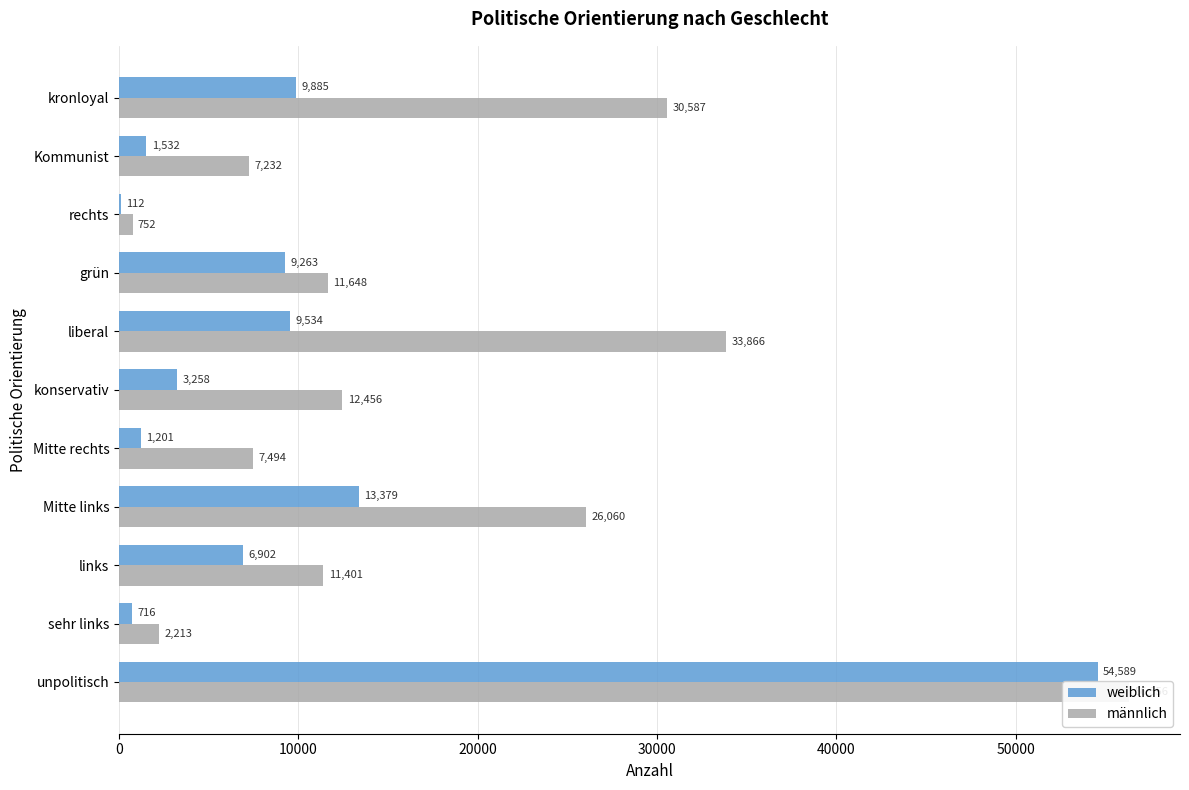

List the series in order of their overall mean, lowest first.

weiblich, männlich